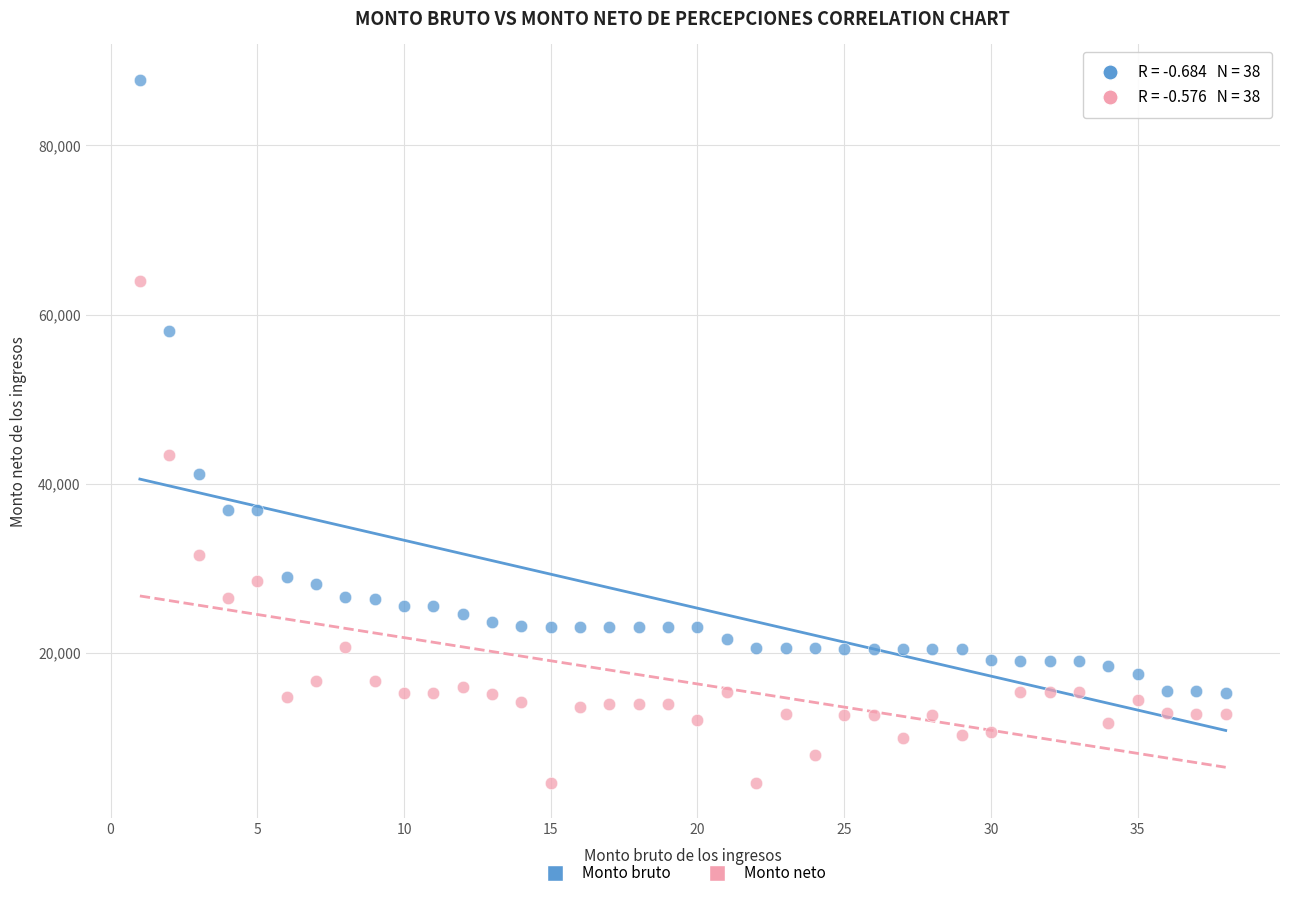

Which series contains the highest Y value?

Monto bruto